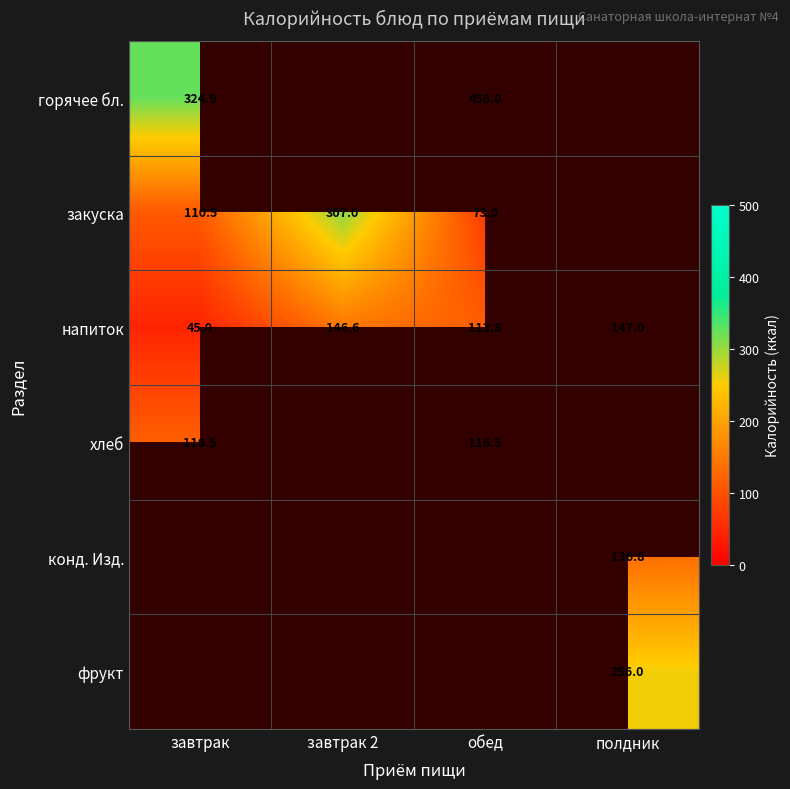

At which category does the chart reach its peak across all series?

обед